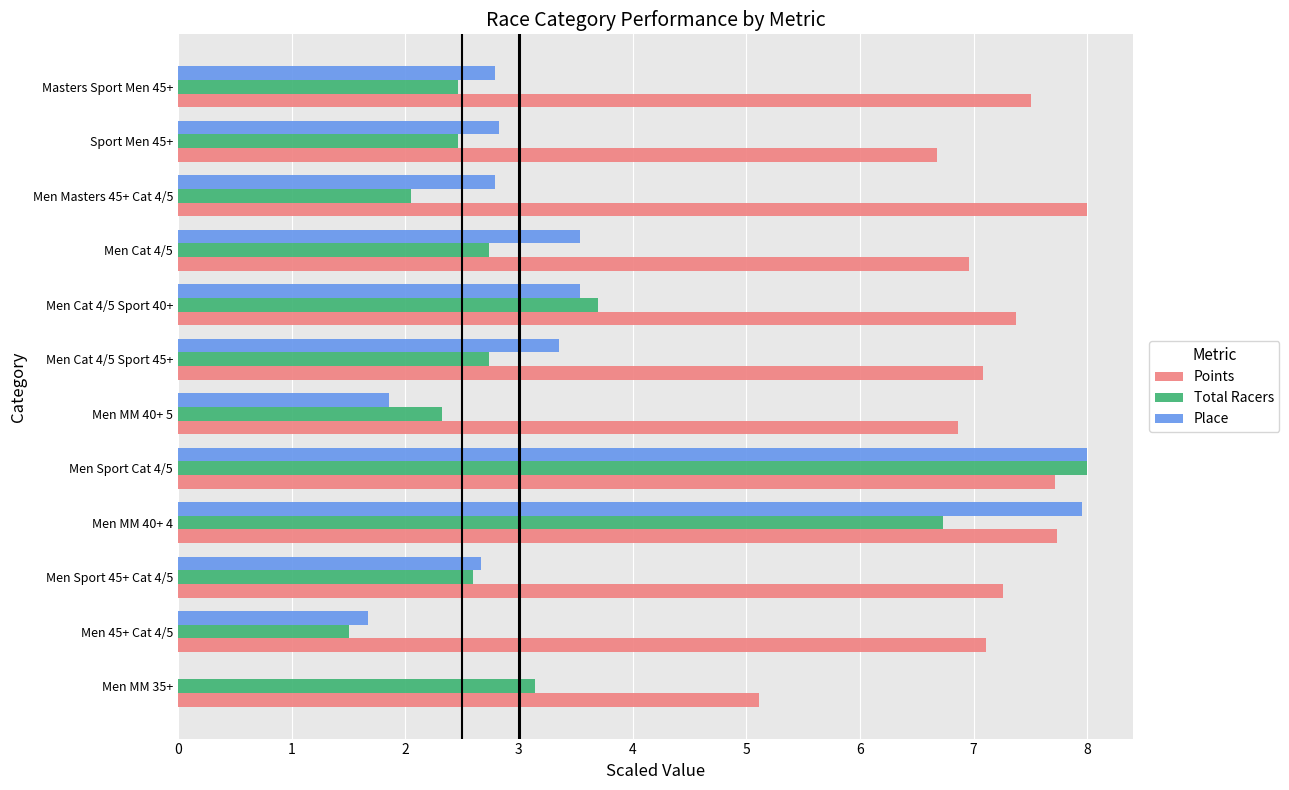

What is the maximum value shown in the chart?

8.0